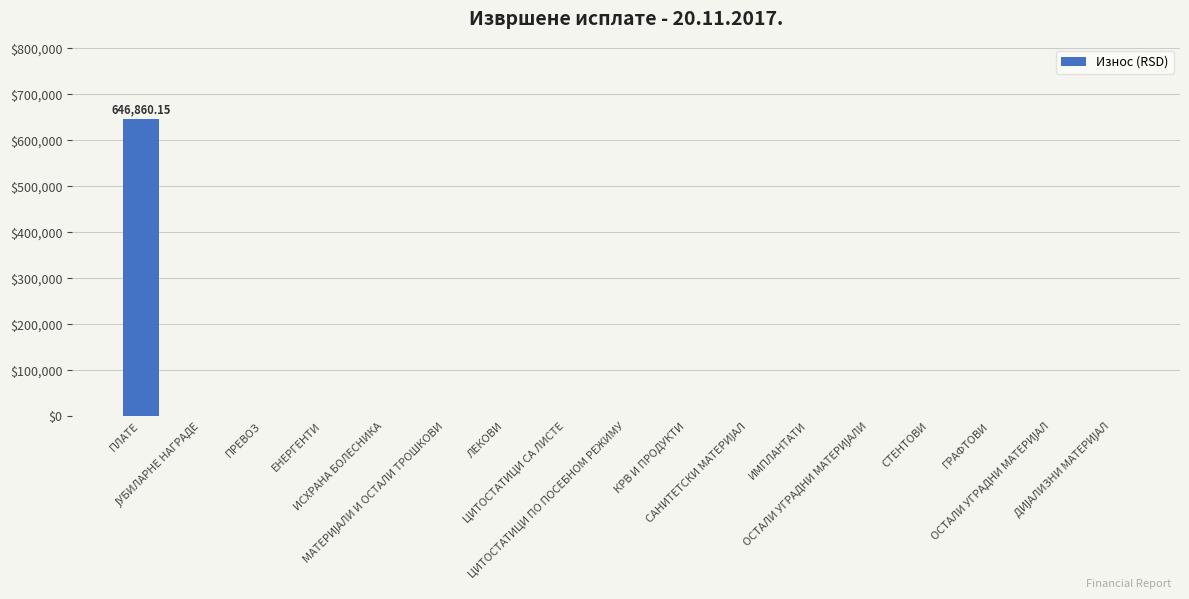

What is the sum of all values?

646860.2